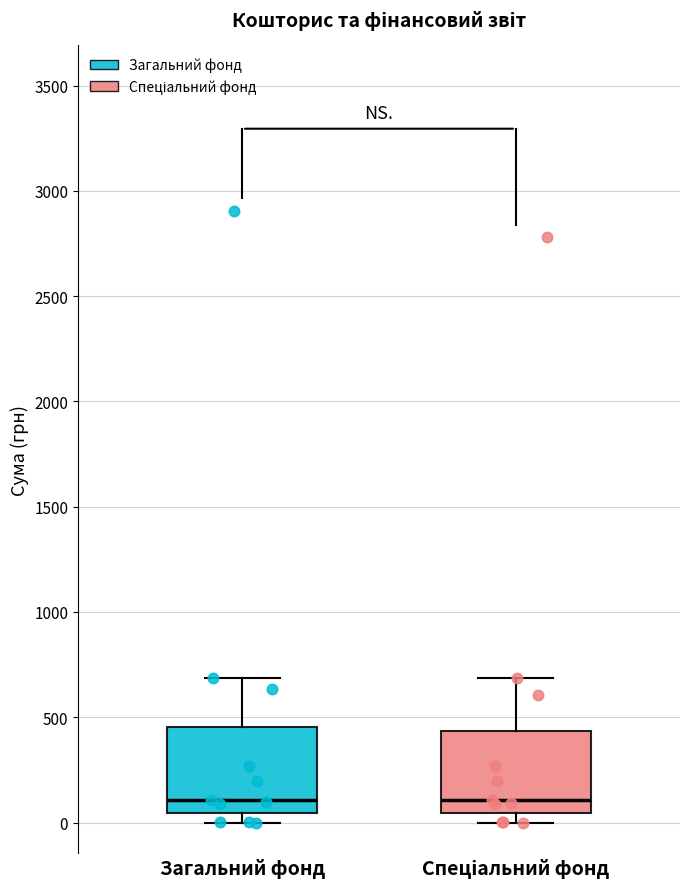

Reading left to right, read every box against the y-axis: the position of its median line, the range the box covers, and the ends of its whiskers. The values are not printed on the chart, so give them approximately, as read against the axis.

Загальний фонд: median 100, box 50 to 450, whiskers 0 to 700
Спеціальний фонд: median 100, box 50 to 450, whiskers 0 to 700